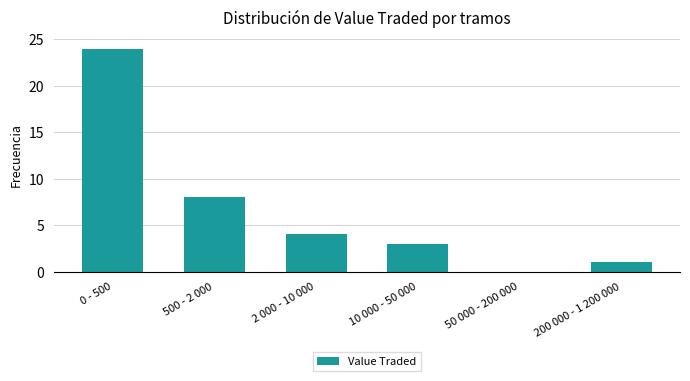

Reading left to right, transcribe all the data shown in this chart.

0 - 500=24	500 - 2 000=8	2 000 - 10 000=4	10 000 - 50 000=3	50 000 - 200 000=0	200 000 - 1 200 000=1